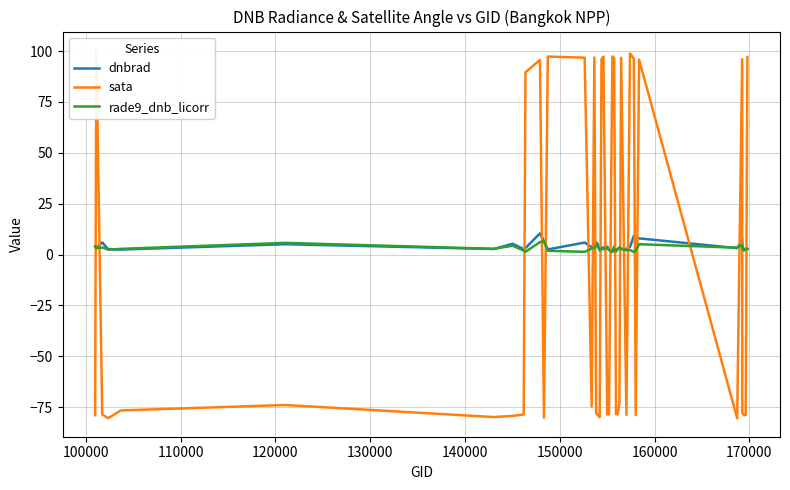

What is the maximum value for dnbrad?

10.4